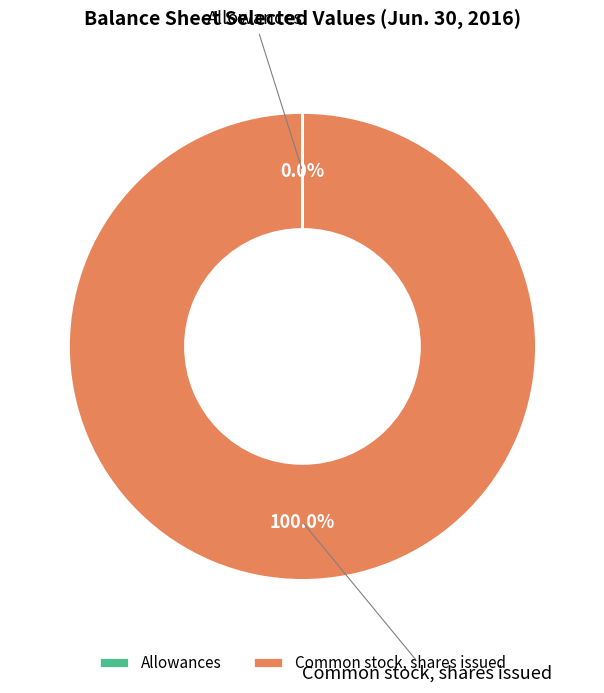

Which category has the biggest portion of the pie?

Common stock, shares issued